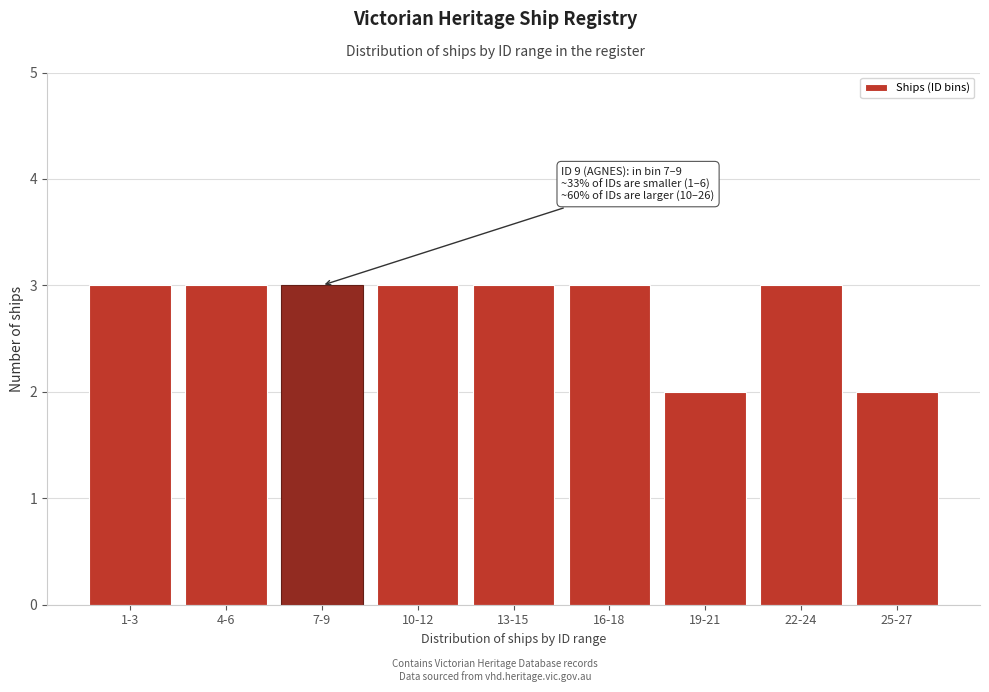

Reading left to right, transcribe all the data shown in this chart.

3	3	3	3	3	3	2	3	2